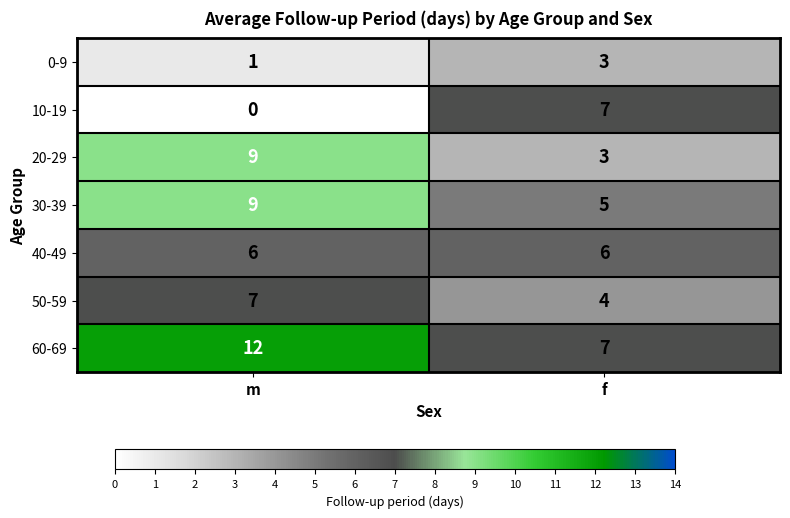

Reading left to right, extract all data points from this chart.

0-9: 1	3
10-19: 0	7
20-29: 9	3
30-39: 9	5
40-49: 6	6
50-59: 7	4
60-69: 12	7